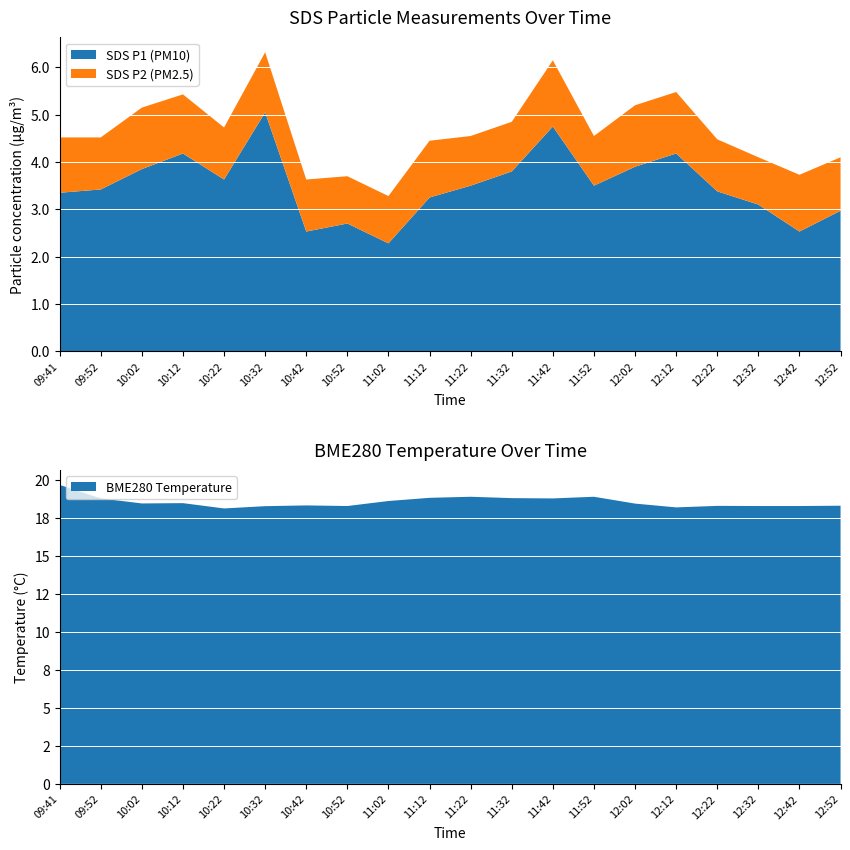

Reading right to left, extract all data points from this chart.

SDS_P1: 12:52=3.0	12:42=2.5	12:32=3.1	12:22=3.4	12:12=4.2	12:02=3.9	11:52=3.5	11:42=4.8	11:32=3.8	11:22=3.5	11:12=3.2	11:02=2.3	10:52=2.7	10:42=2.5	10:32=5.0	10:22=3.6	10:12=4.2	10:02=3.9	09:52=3.4	09:41=3.4
SDS_P2: 12:52=1.1	12:42=1.2	12:32=1.0	12:22=1.1	12:12=1.3	12:02=1.3	11:52=1.1	11:42=1.4	11:32=1.1	11:22=1.1	11:12=1.2	11:02=1.0	10:52=1.0	10:42=1.1	10:32=1.3	10:22=1.1	10:12=1.2	10:02=1.3	09:52=1.1	09:41=1.2
BME280_temperature: 12:52=18.3	12:42=18.3	12:32=18.3	12:22=18.3	12:12=18.2	12:02=18.5	11:52=18.9	11:42=18.8	11:32=18.8	11:22=18.9	11:12=18.8	11:02=18.6	10:52=18.3	10:42=18.3	10:32=18.3	10:22=18.1	10:12=18.5	10:02=18.5	09:52=18.8	09:41=19.7